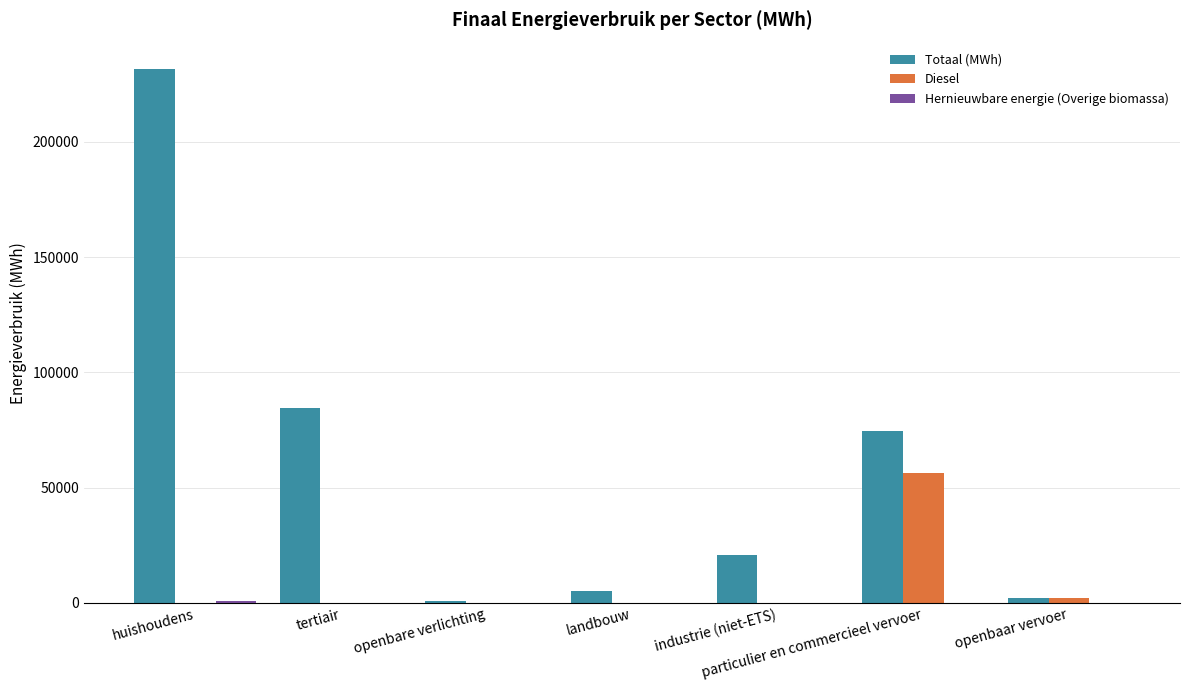

At which category is the sum across all series the highest?

huishoudens